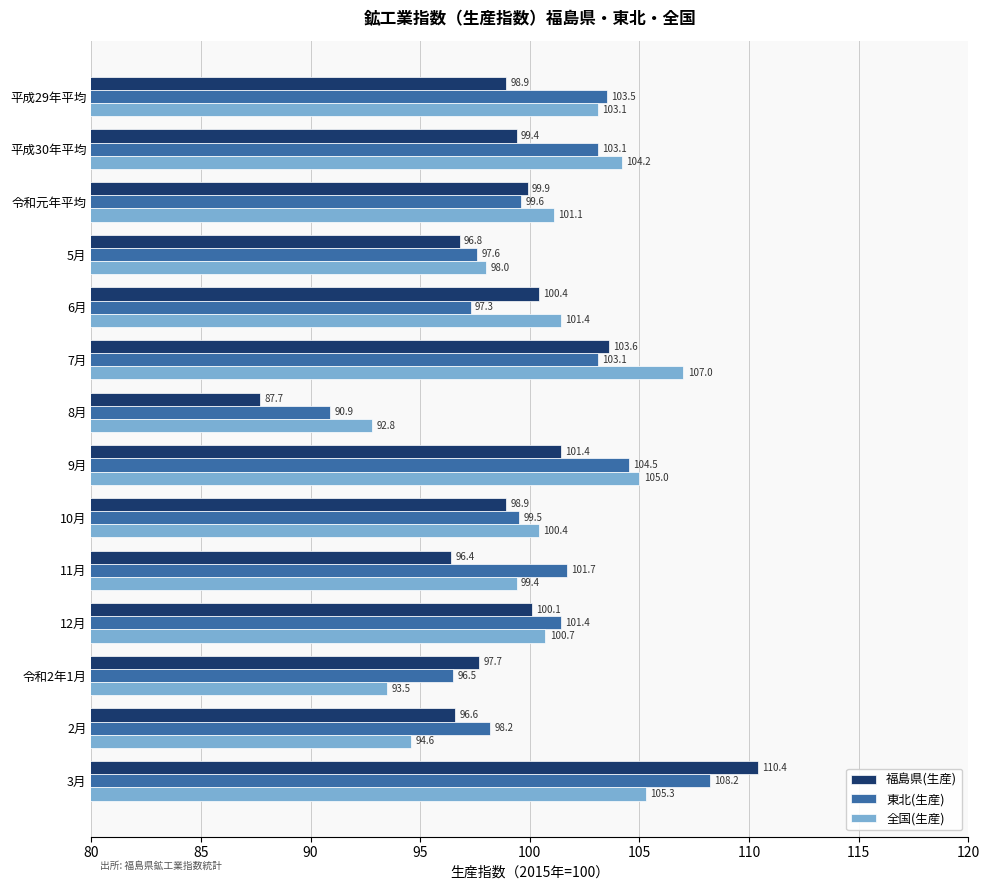

What is the difference between the second highest and second lowest values in the 福島県(生産) series?

7.2